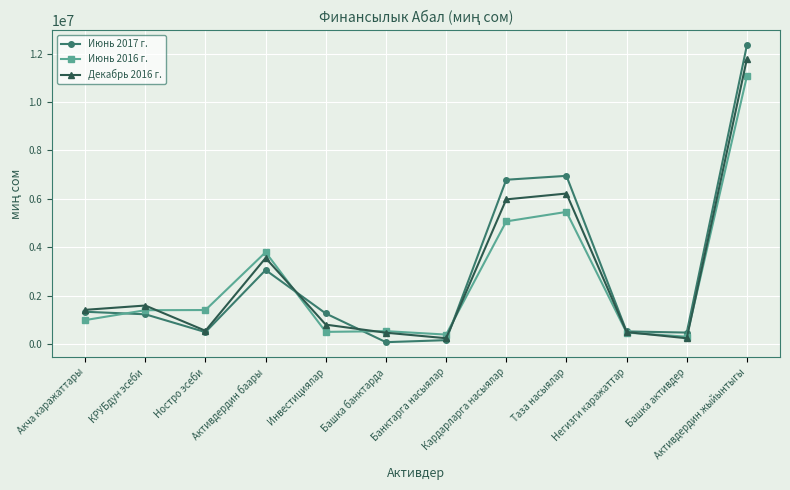

Which series has the largest total across all categories?

Июнь 2017 г.